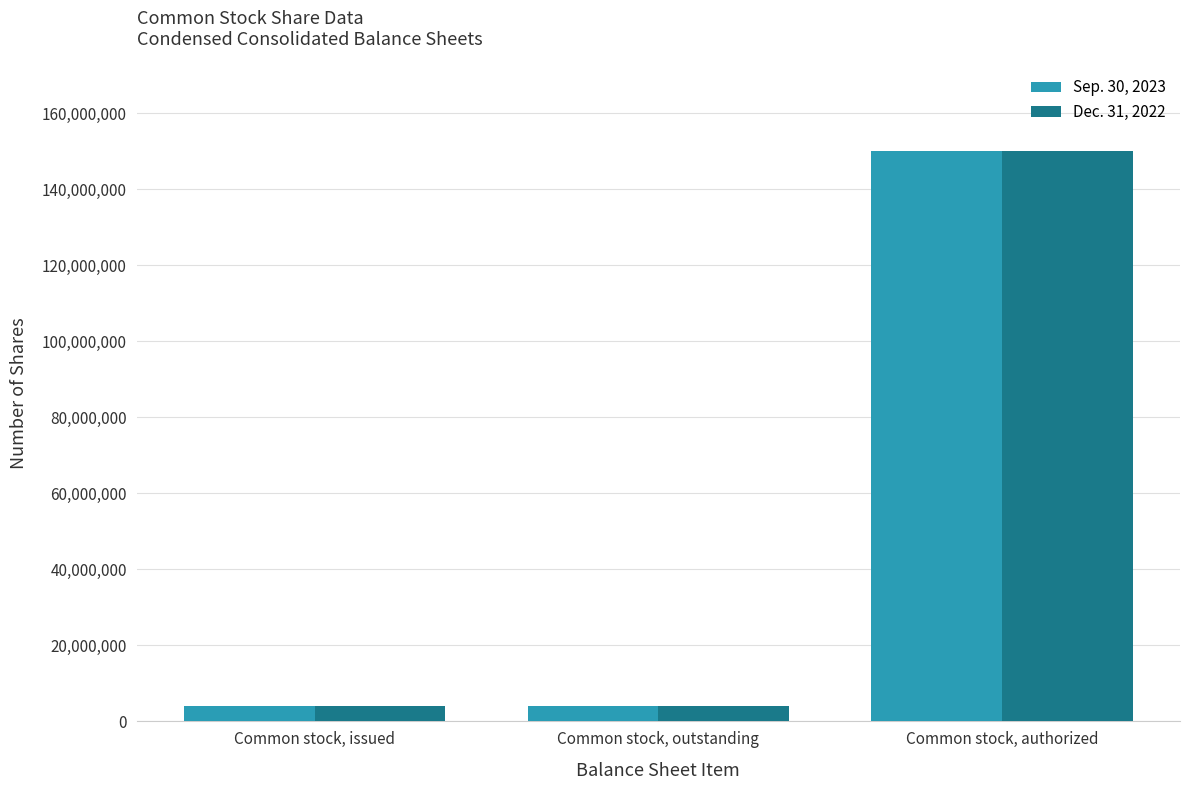

What is the difference between the maximum and minimum values in the Sep. 30, 2023 series?

145825619